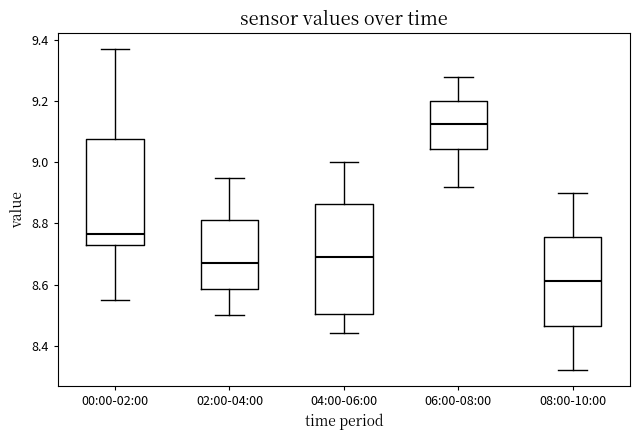

Where is the upper edge of the box for 08:00-10:00 on the y-axis? The values are not printed on the chart, so give them approximately, as read against the axis.

8.76